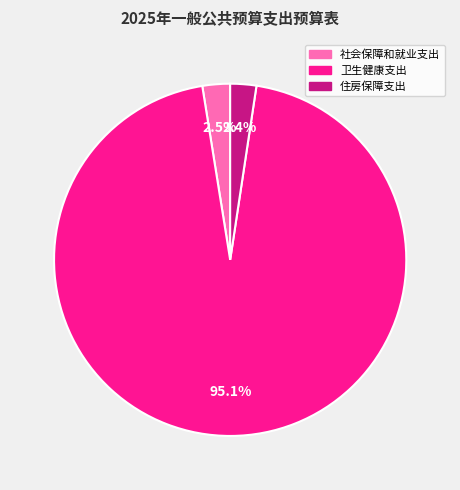

How many slices are in this pie chart?

3